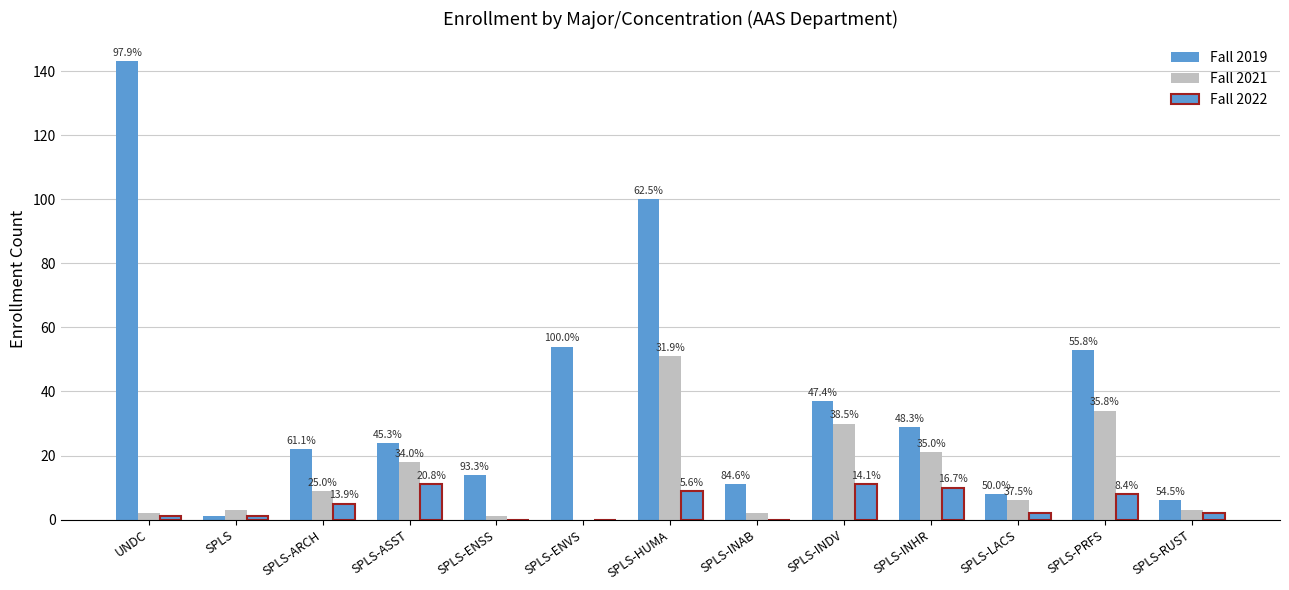

What is the approximate value of Fall 2021 at UNDC?

2